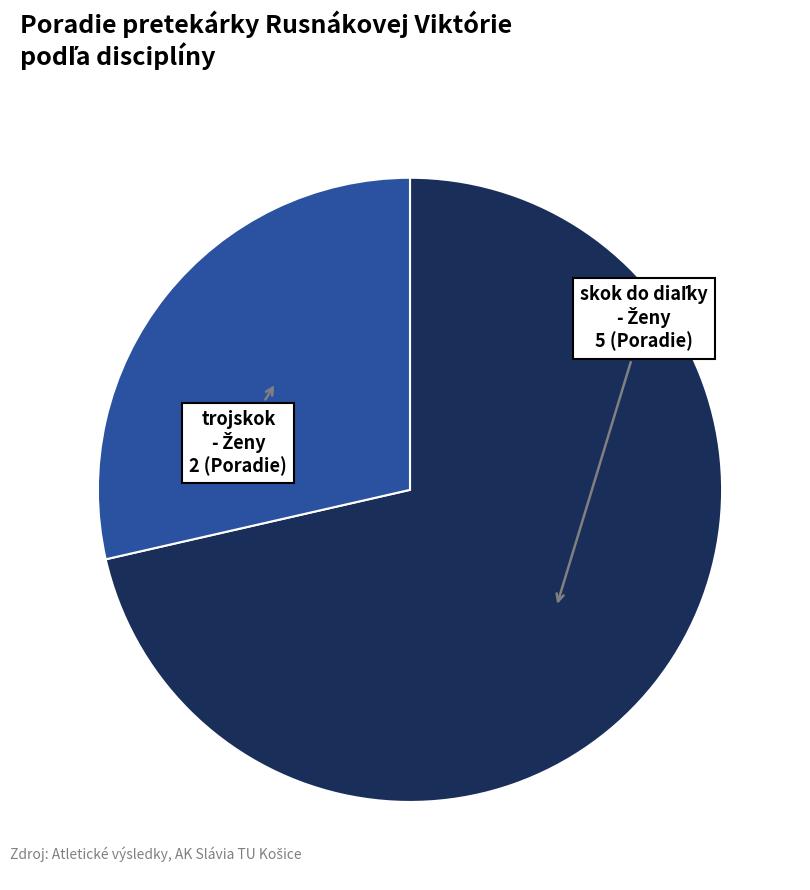

Does any single category account for the majority?

Yes